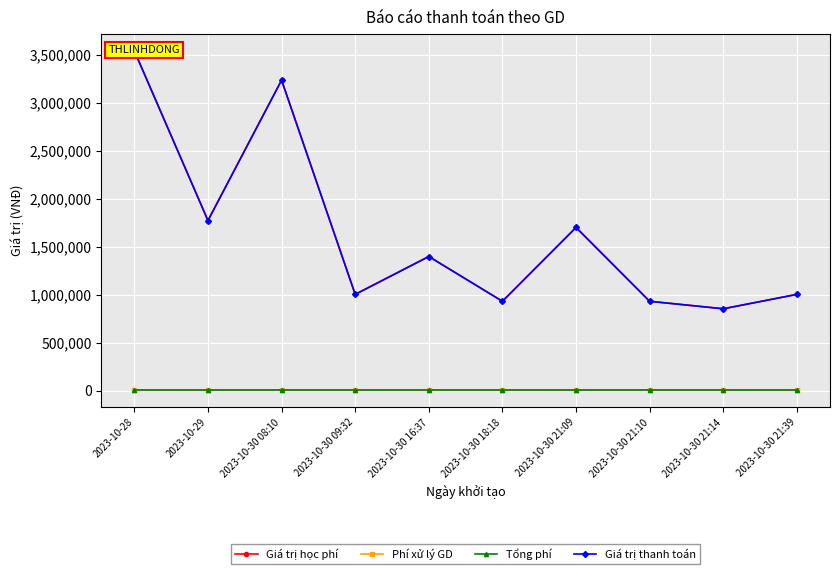

True or false: Tổng phí and Phí xử lý GD intersect in this chart.

False